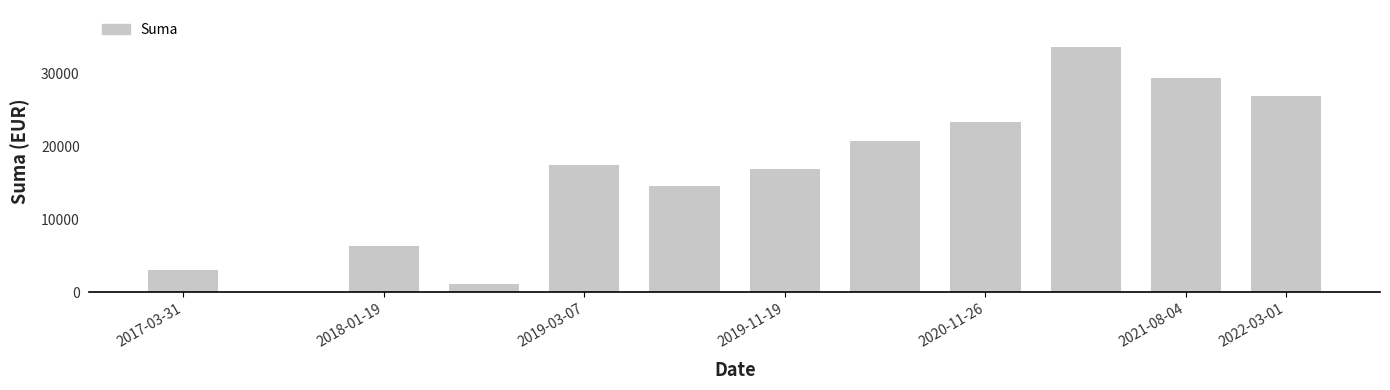

Count the number of categories in the chart.

12